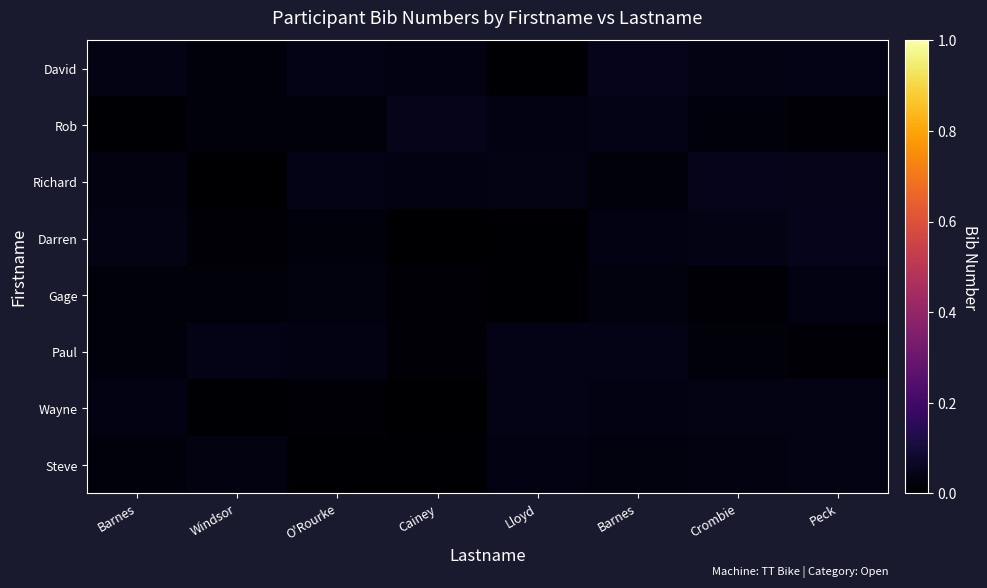

At Barnes, list the series in order from smallest to largest.

Rob, Gage, Paul, Steve, Richard, Wayne, David, Darren